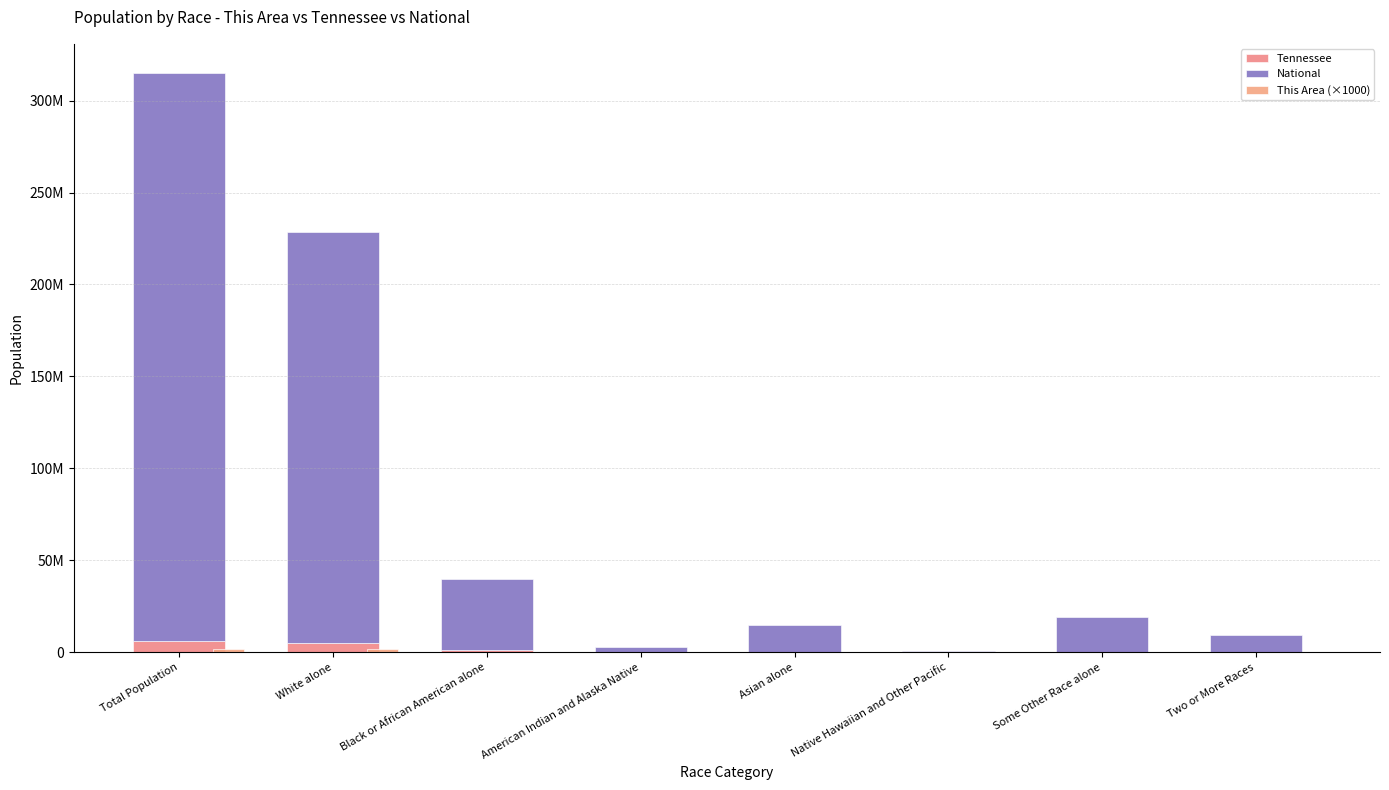

What is the difference between the National values at Black or African American alone and Native Hawaiian and Other Pacific?

38389306